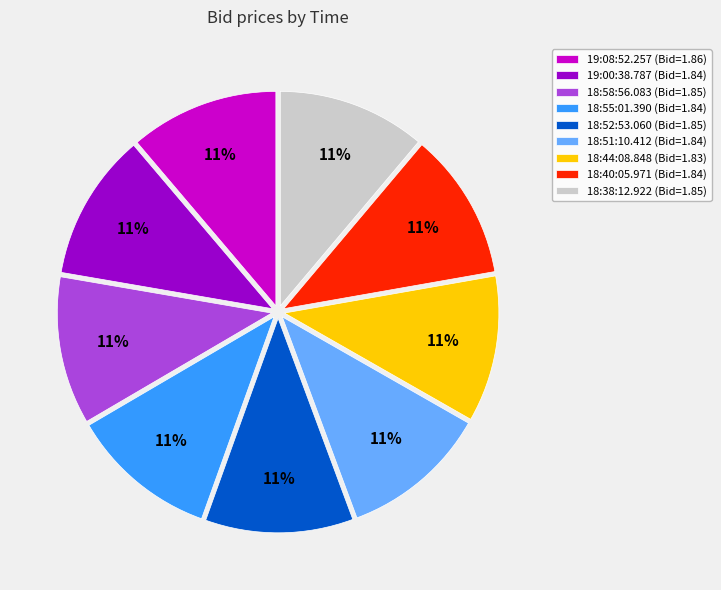

True or false: 18:51:10.412 accounts for 11% of the total.

True